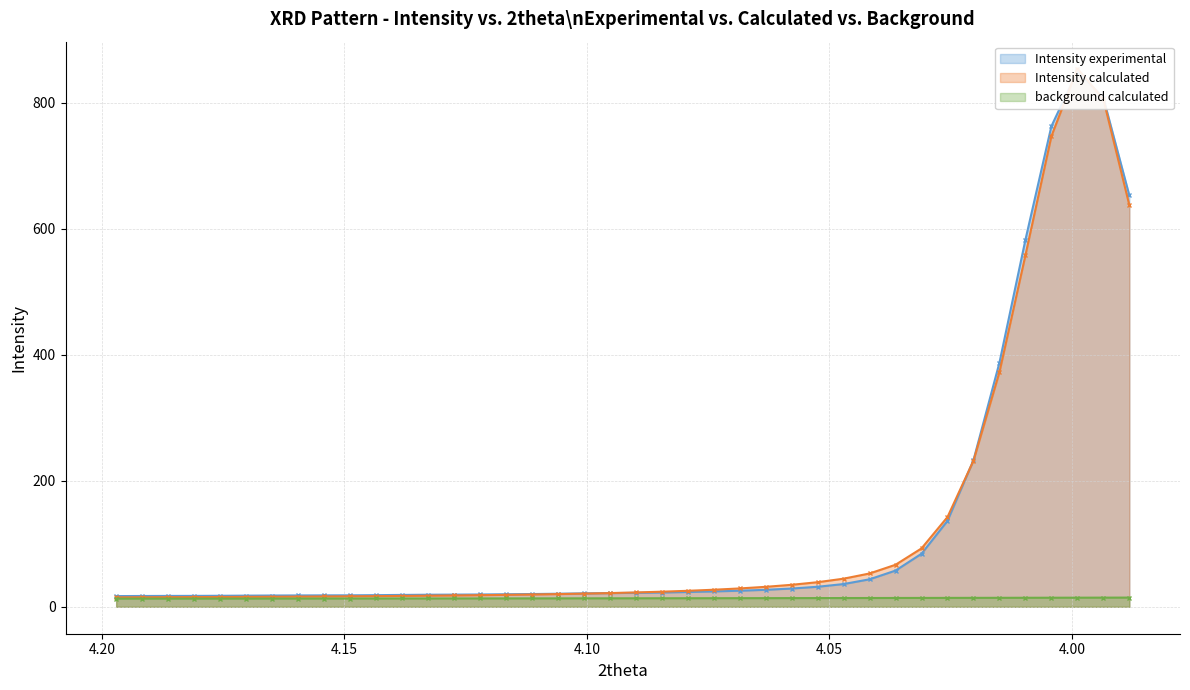

Which series has the widest spread of values?

Intensity calculated